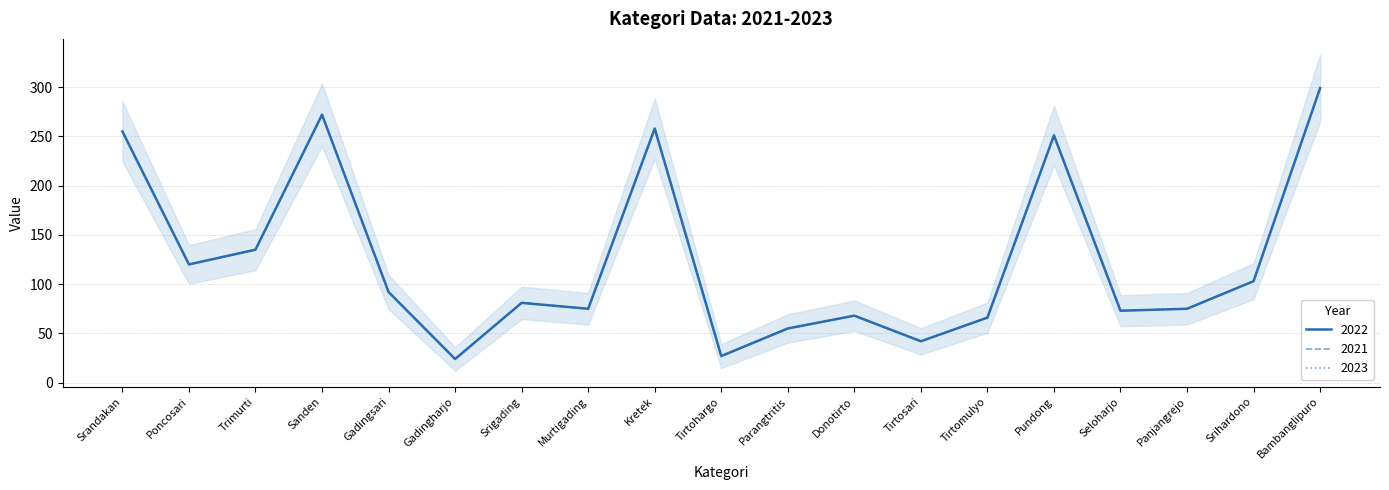

What is the label of the 1st point from the right?

Bambanglipuro